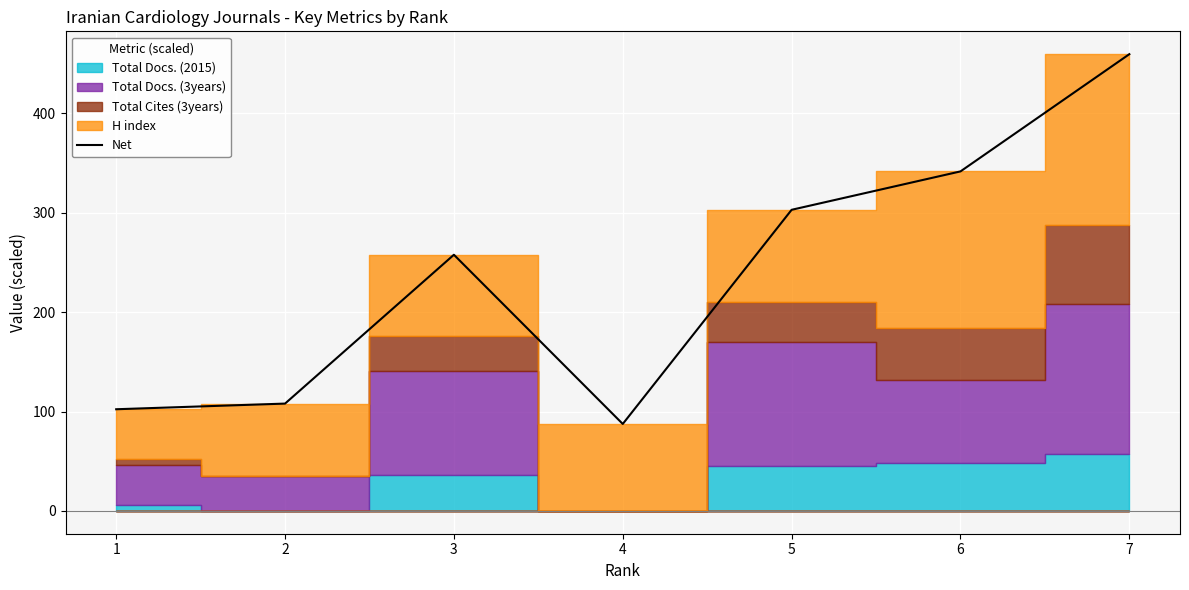

The value at 5 is 206.0. True or false?

False